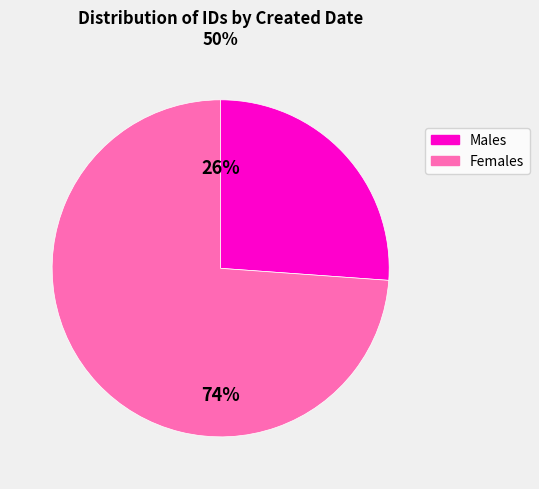

How many segments does this pie chart have?

2